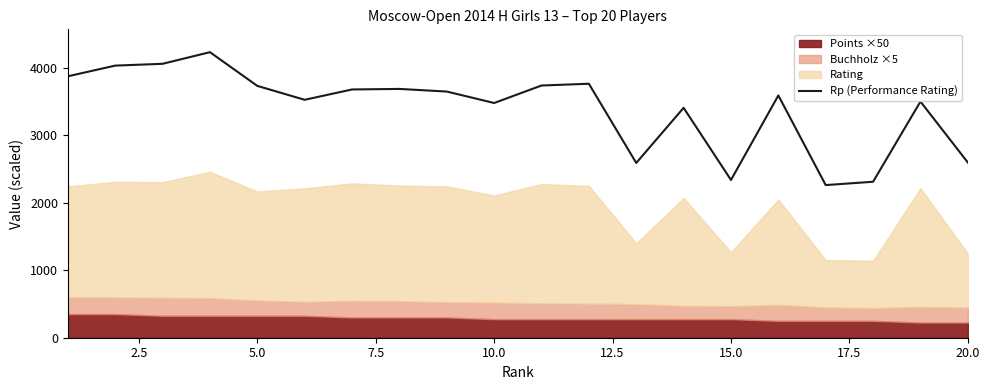

How many data points does each series have?

20